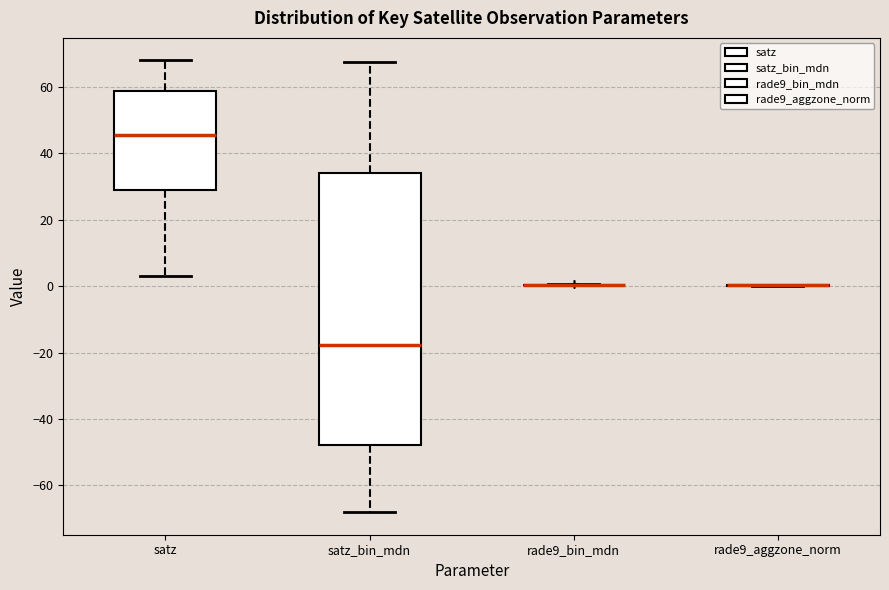

Where does the median line of the box for satz_bin_mdn sit on the y-axis? The values are not printed on the chart, so give them approximately, as read against the axis.

-18